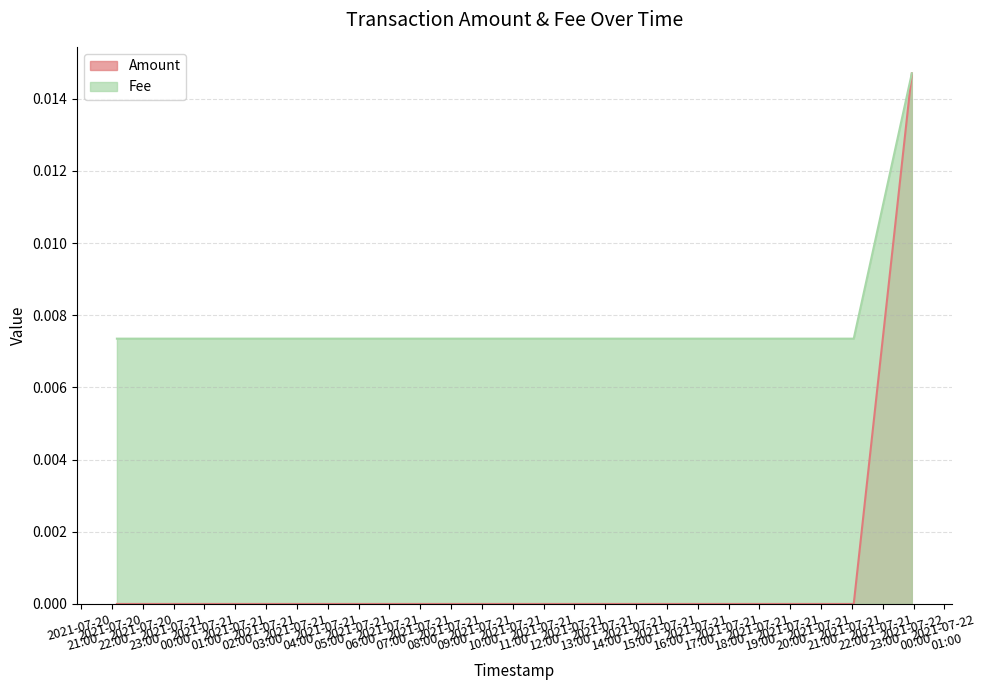

At which label does Fee reach its peak?

2021-07-21 23:56:42